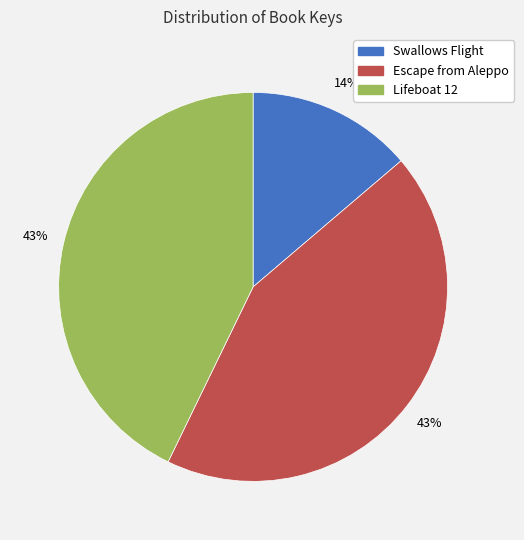

To the nearest percent, what is the combined percentage of Lifeboat 12 and Escape from Aleppo?

86%